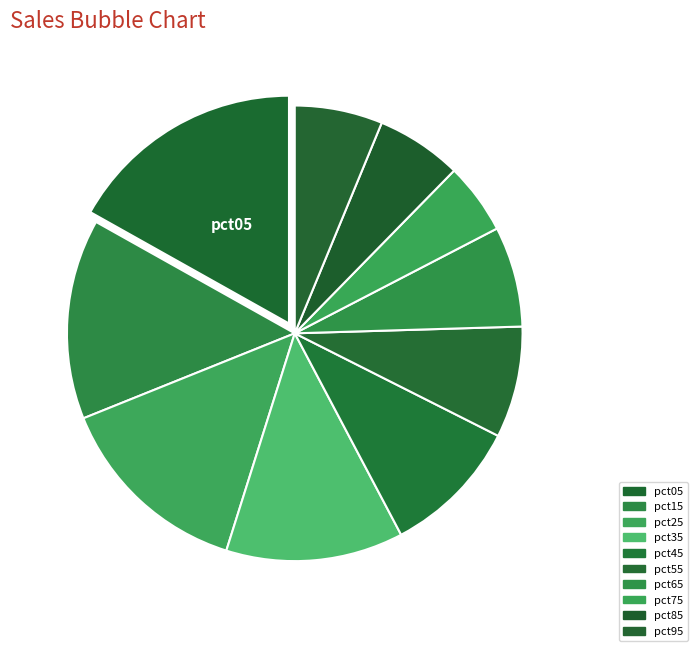

Count the number of slices in the pie.

10